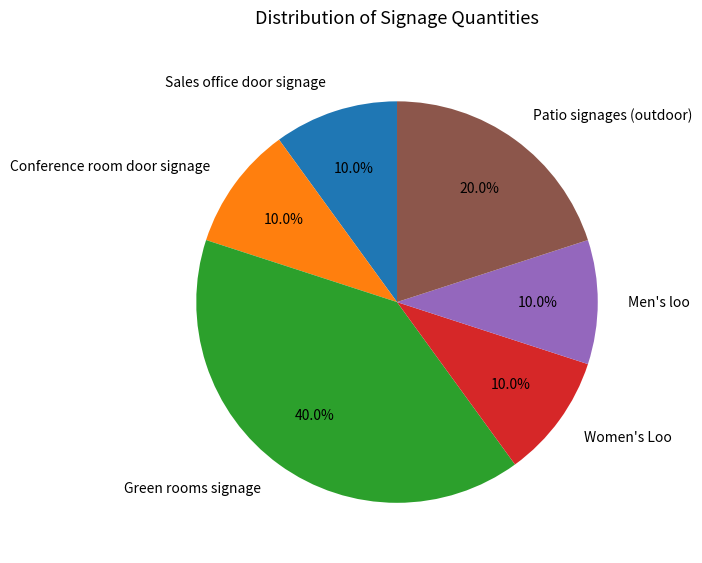

What is the total percentage of Men's loo and Conference room door signage?

20.0%